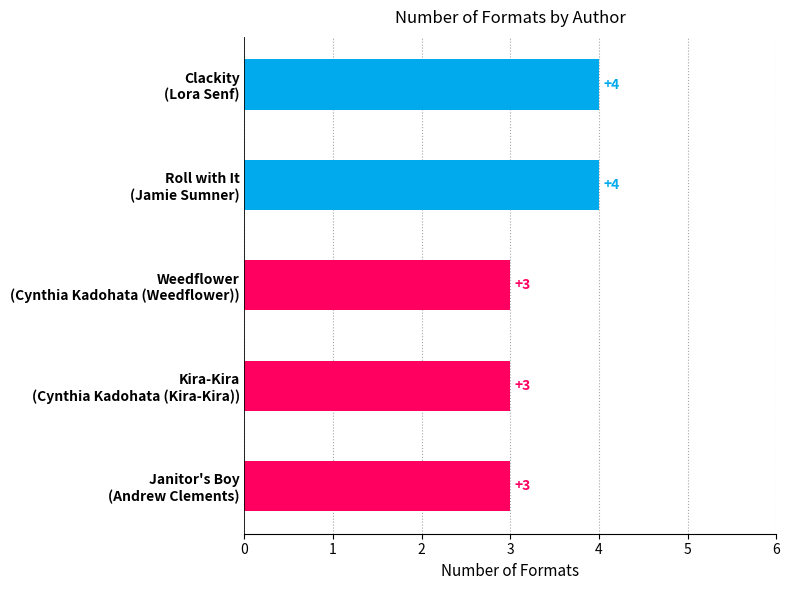

What is the sum of all values?

17